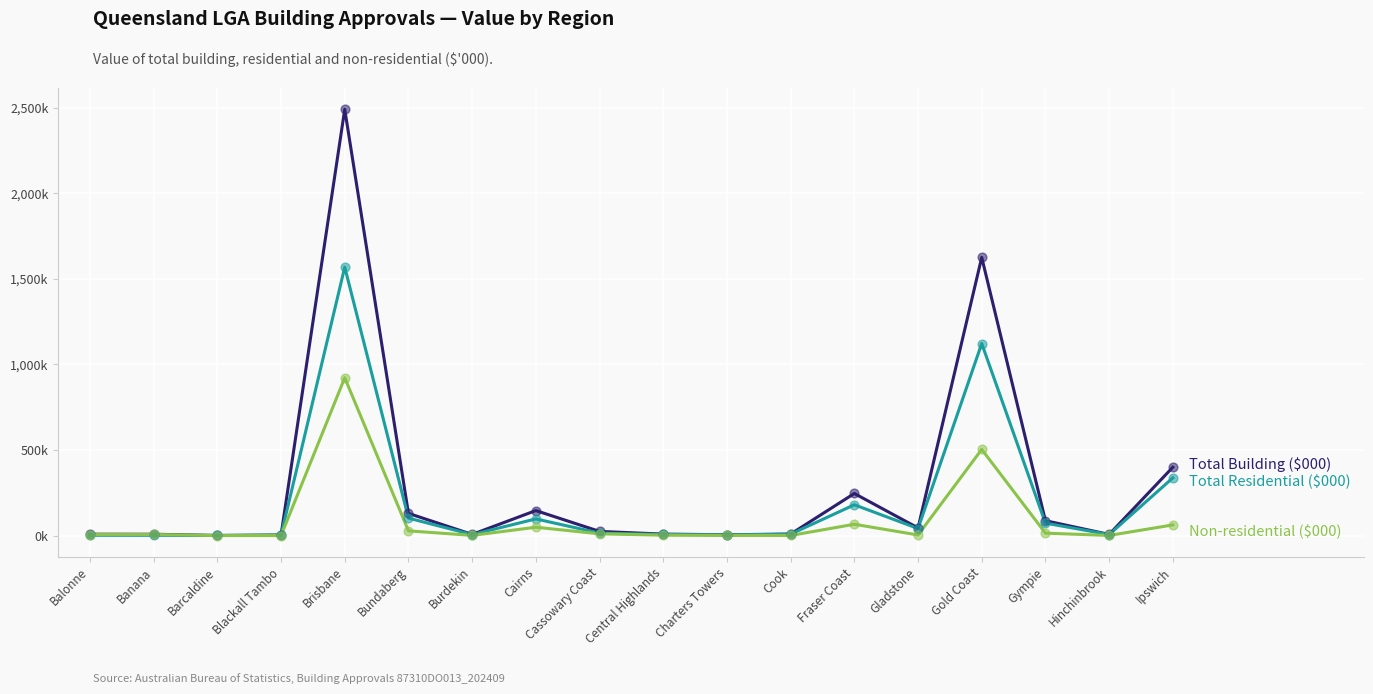

Does the chart have visible grid lines?

Yes